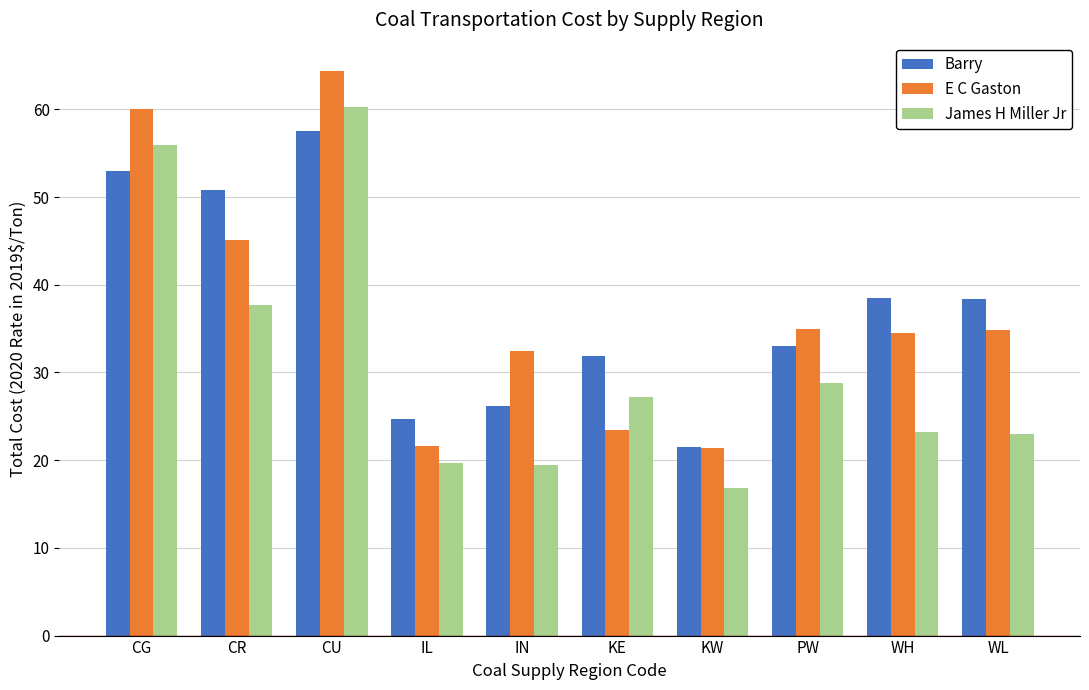

Which series has the largest range (max minus min)?

James H Miller Jr